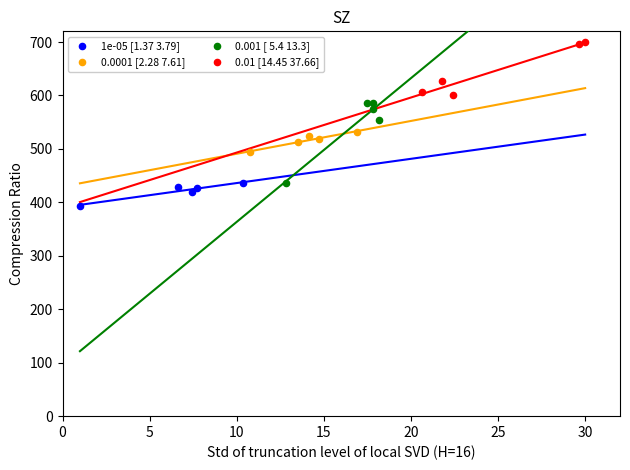

Which series contains the highest Y value?

0.01 [14.45 37.66]